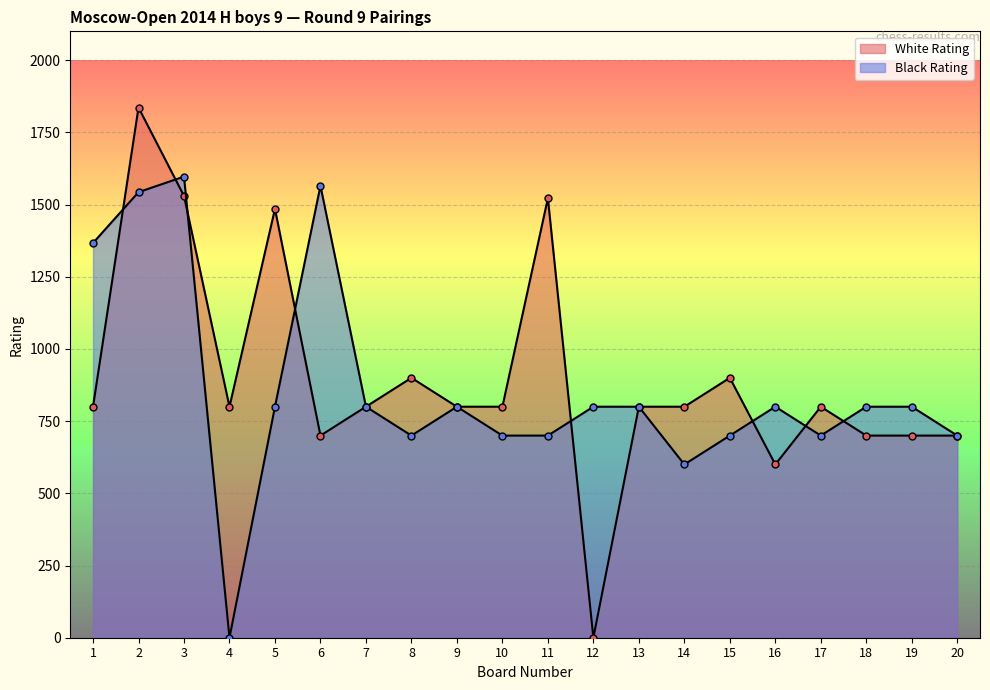

True or false: White Rating has a value of 700 at 19.

True